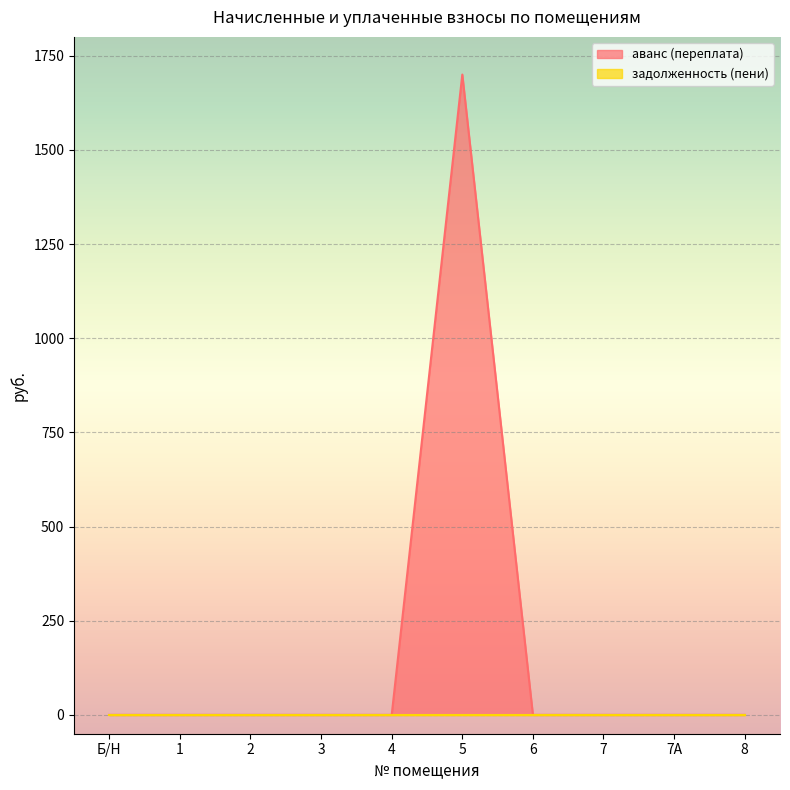

Does the chart display data point markers on the line(s)?

No